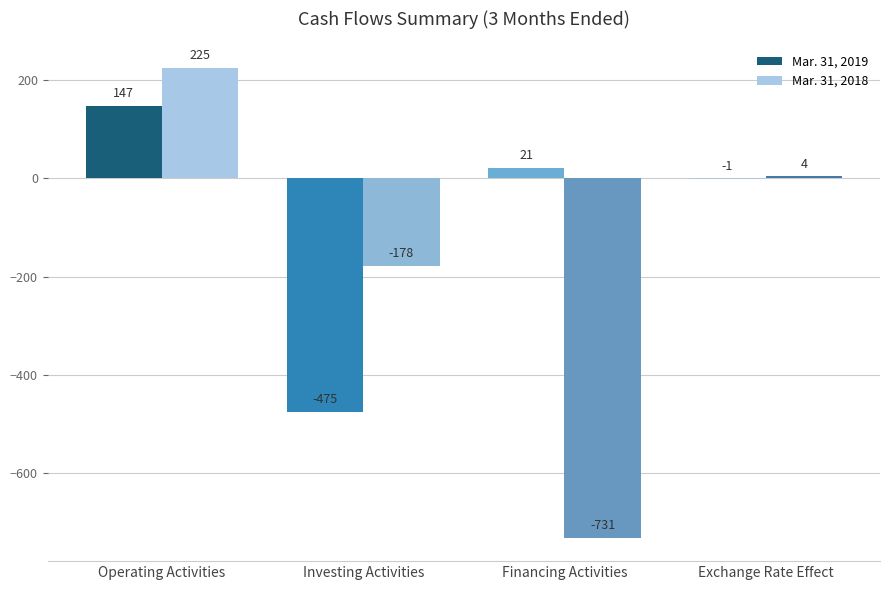

At which category is the sum across all series the highest?

Operating Activities